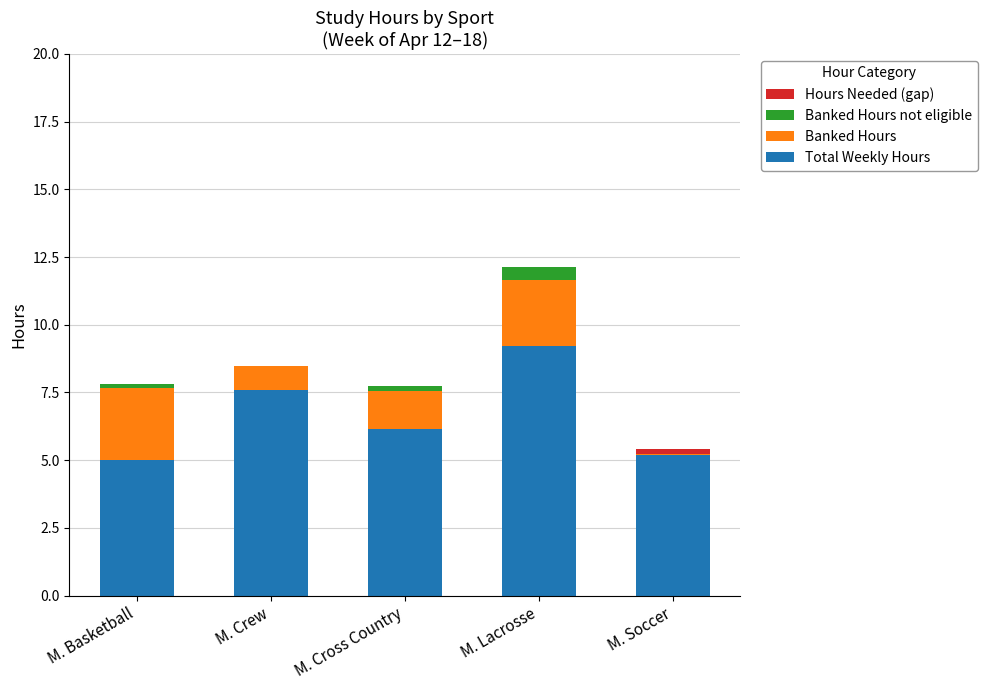

Read the Total Weekly Hours value at M. Lacrosse.

9.2